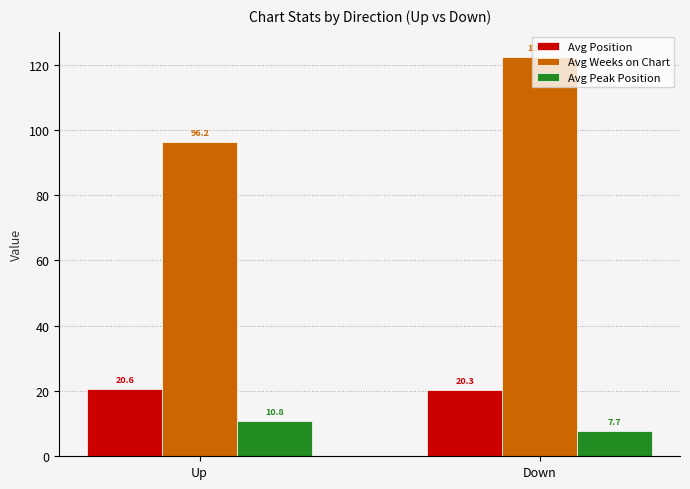

Which series changed the most between Up and Down?

Avg Weeks on Chart